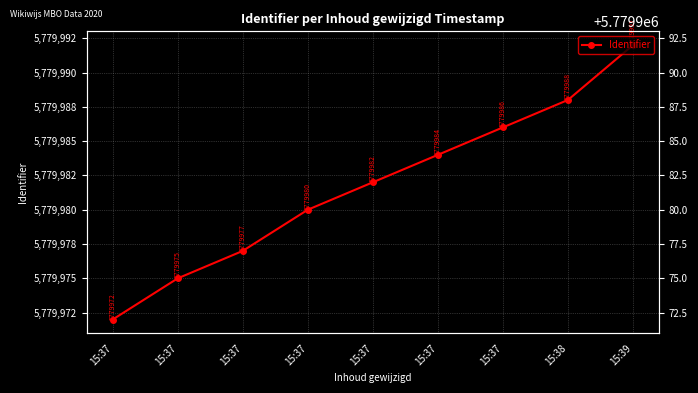

How many values are below 5779982?

4